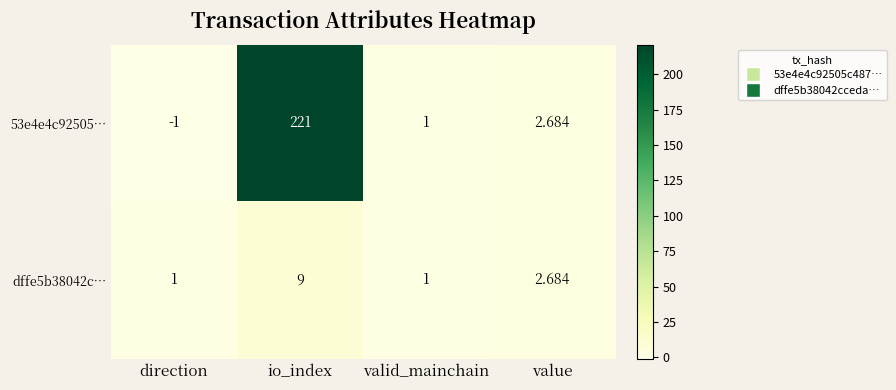

Which series has the largest total across all categories?

53e4e4c92505…